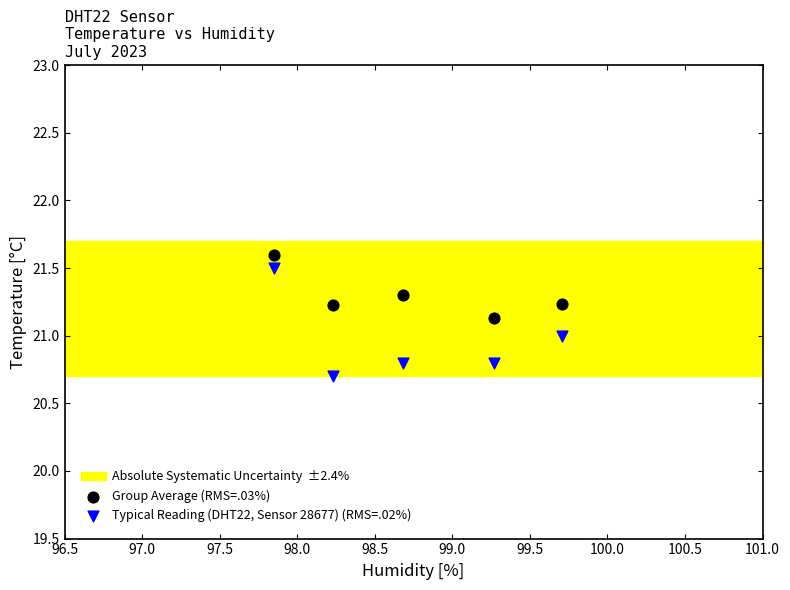

What is the X range (max minus min) for the scatter plot?

1.9